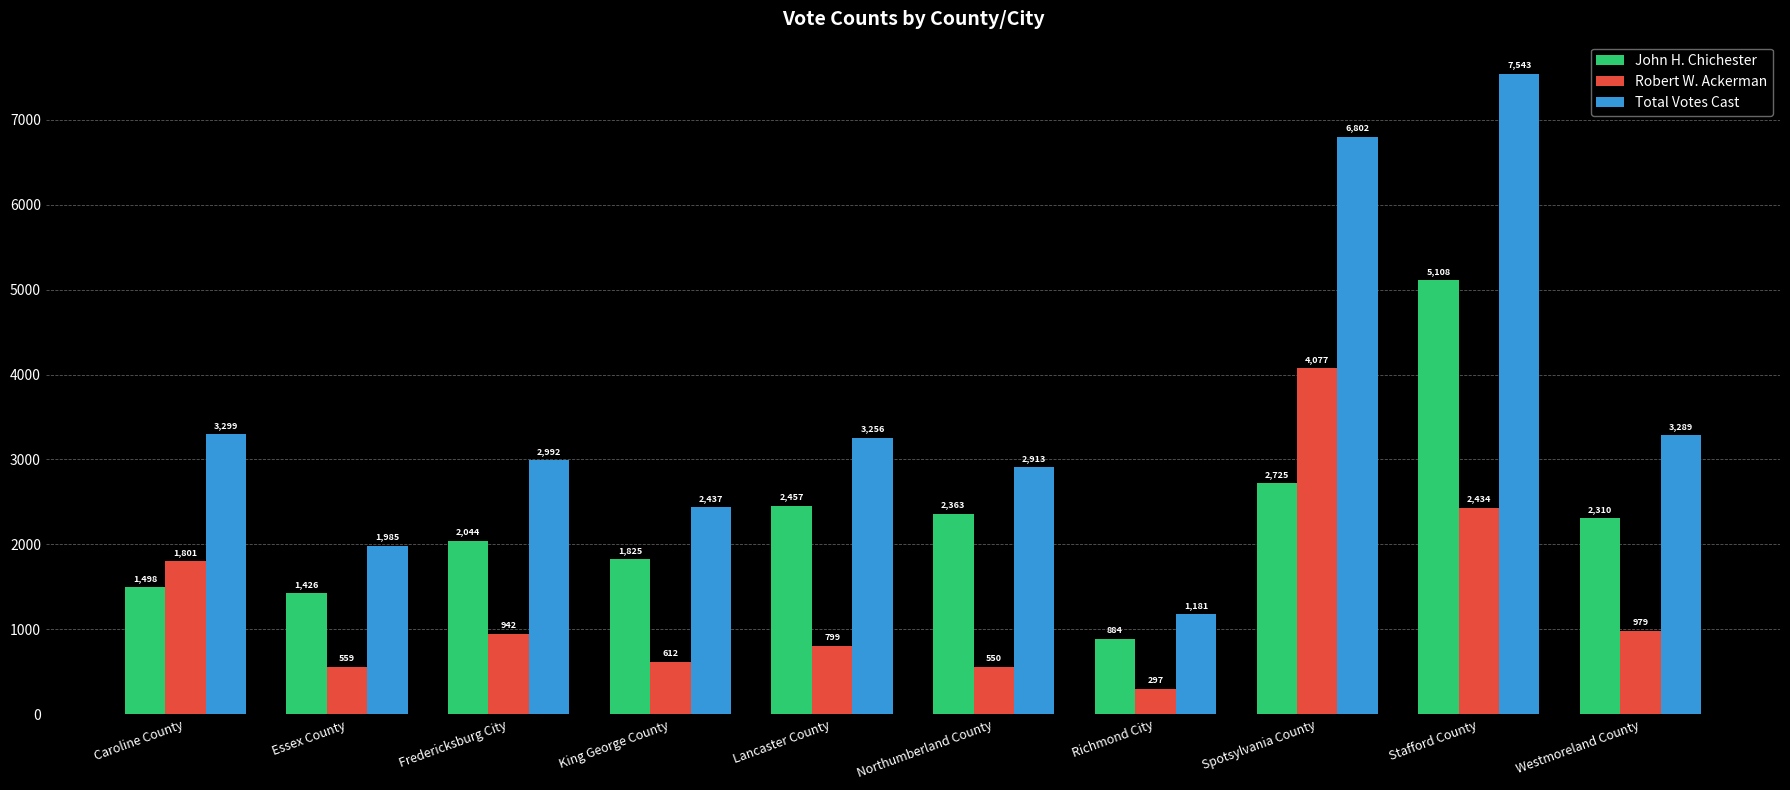

Which category has the lowest value in the Robert W. Ackerman series?

Richmond City